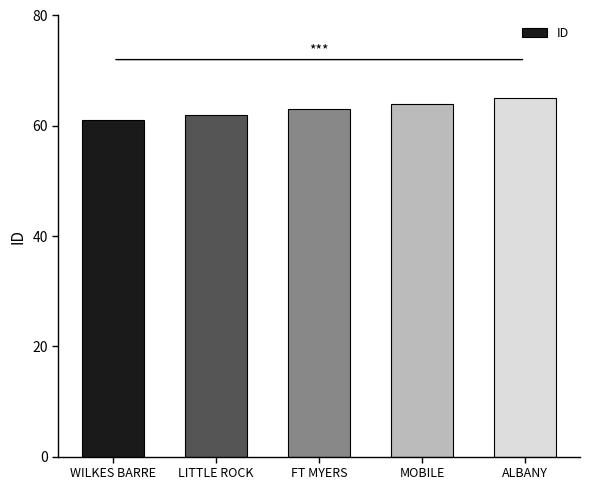

Which category has the highest value across all series?

ALBANY